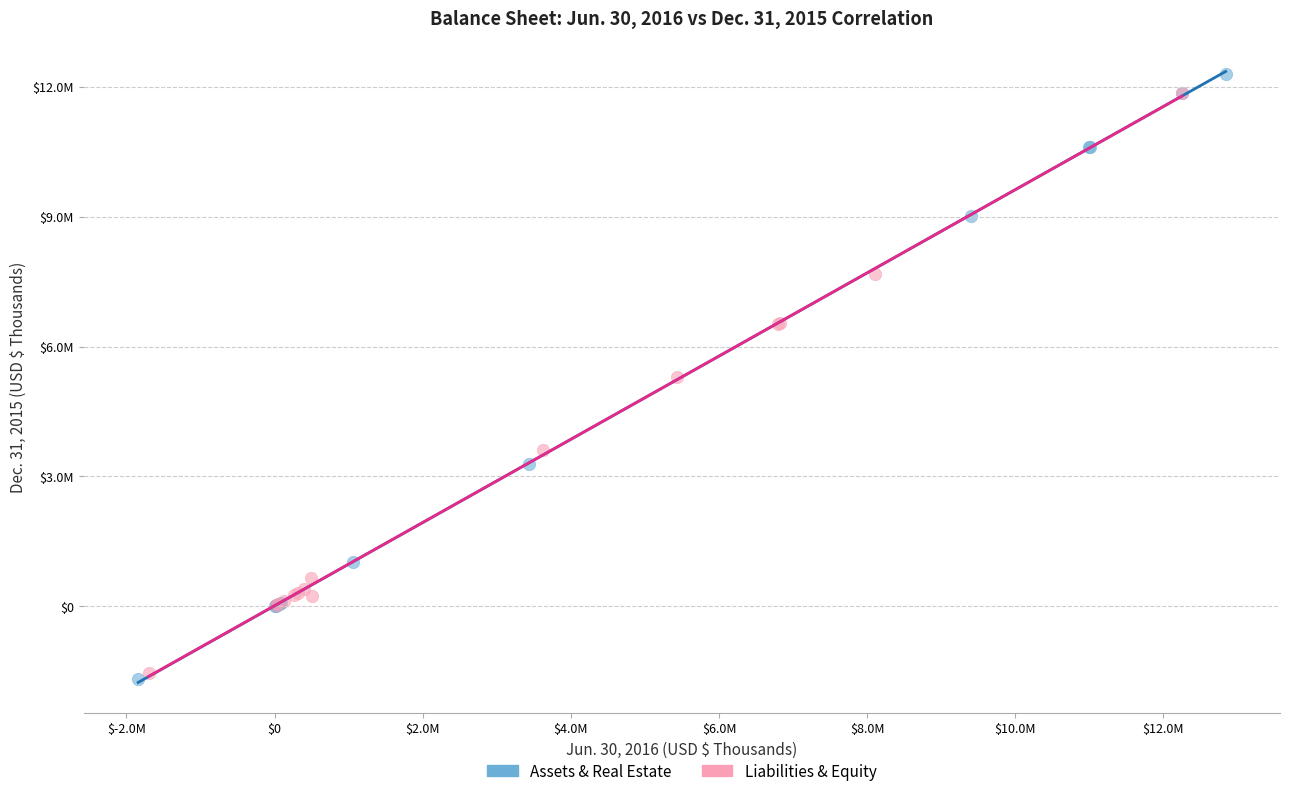

Which series has the widest spread of Y values?

Assets & Real Estate